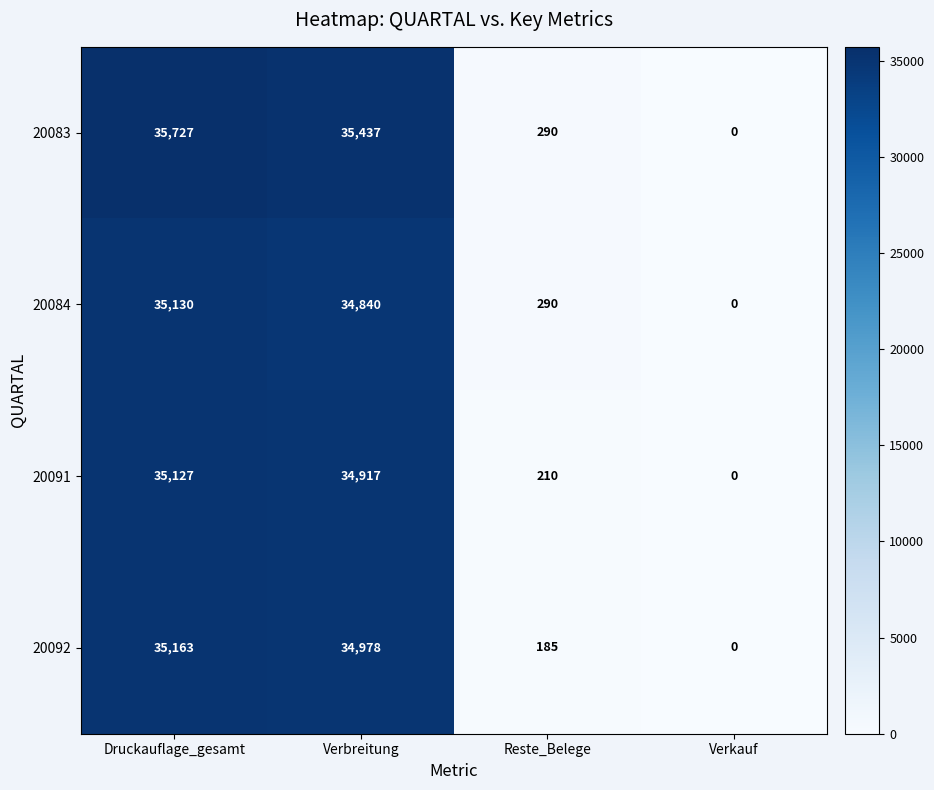

Which series has the largest range (max minus min)?

20083